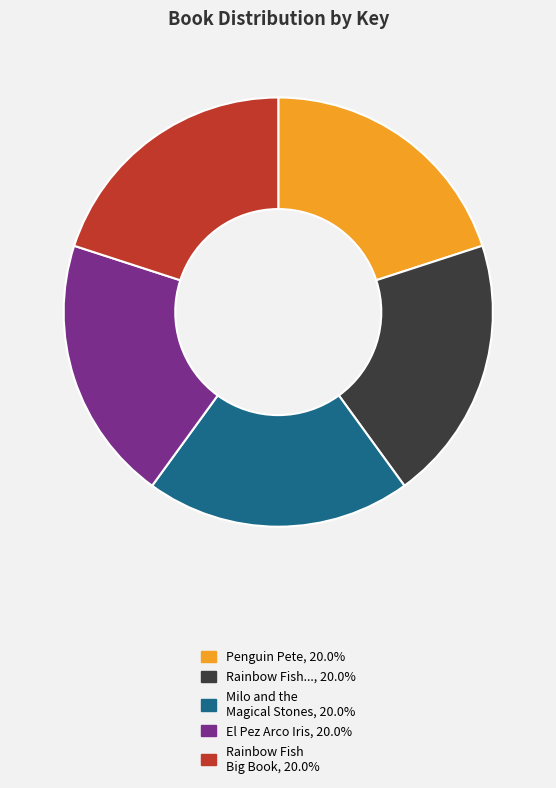

Is there any slice that represents more than half of the pie?

No